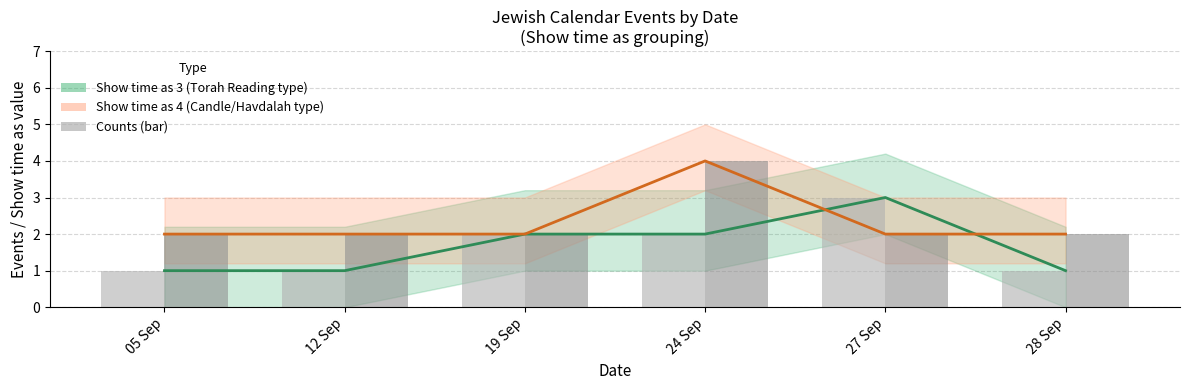

What is the lowest value of the Show time as 3 series?

1